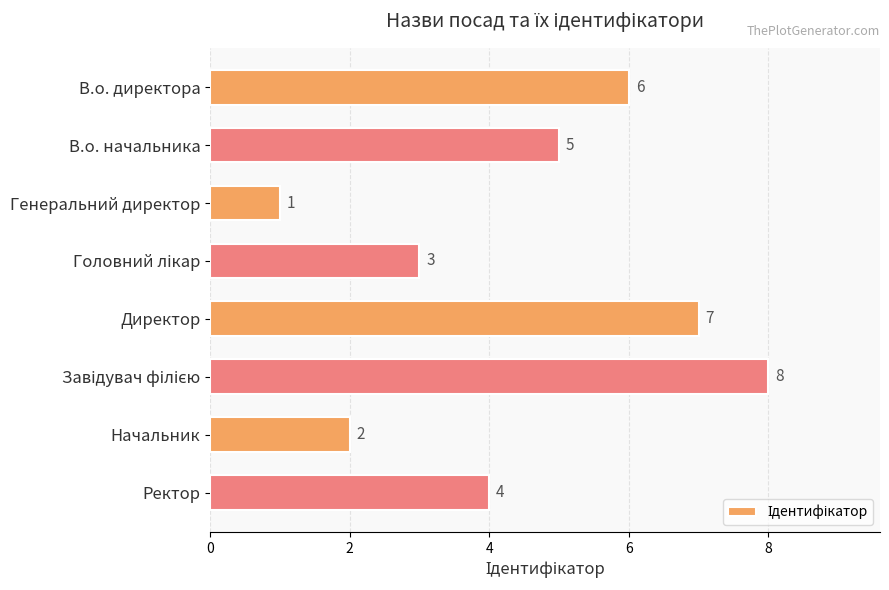

What is the change in value from В.о. начальника to Директор?

+2